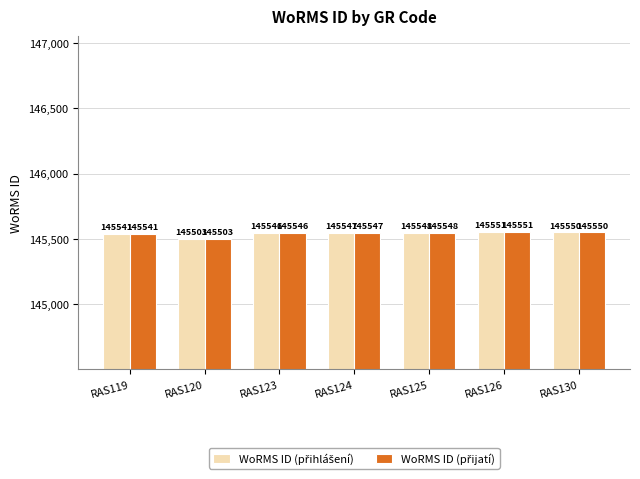

How many groups of bars are there?

7